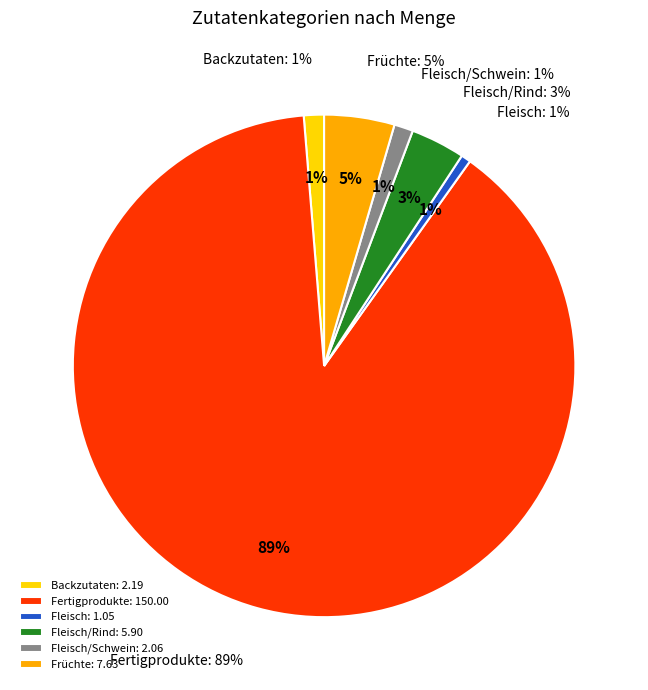

Does any single category account for the majority?

Yes